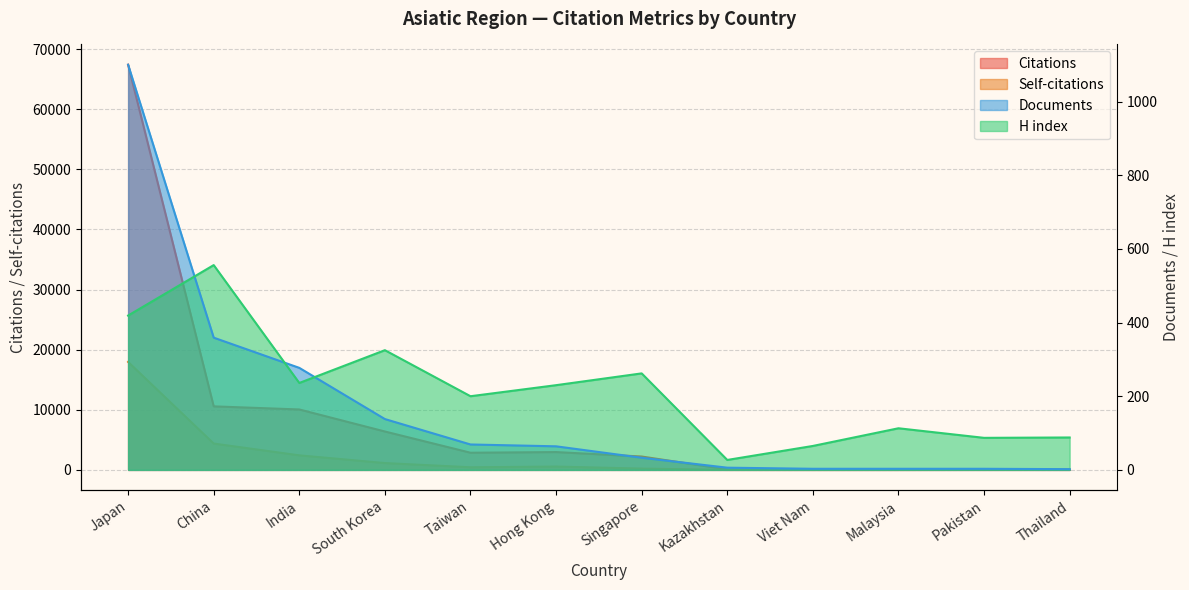

What is the value of the Citations point at the 7th from the left?

2224